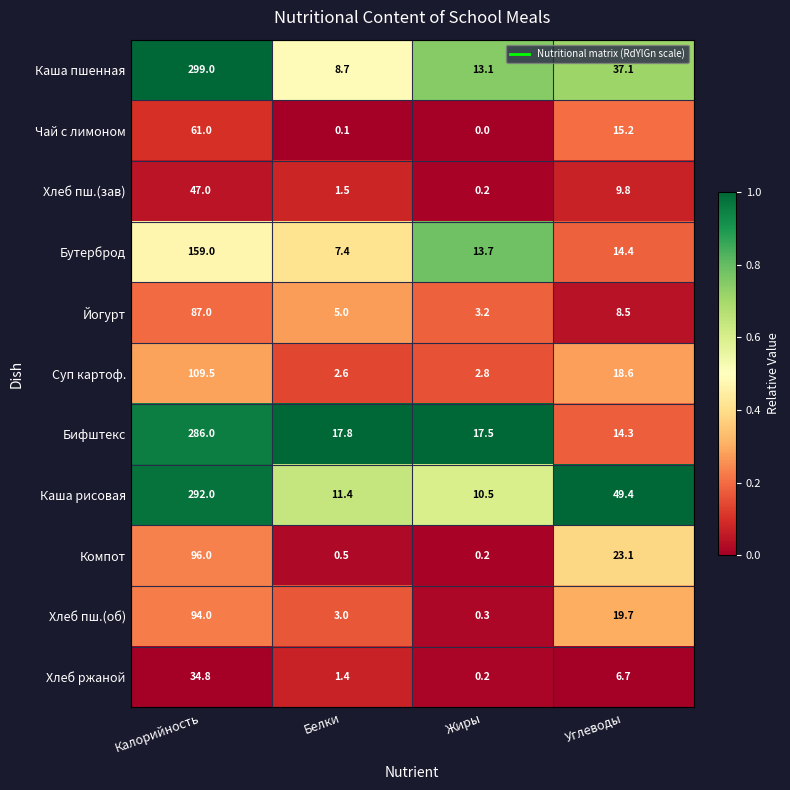

Where is Компот nearest to the value 48?

Углеводы